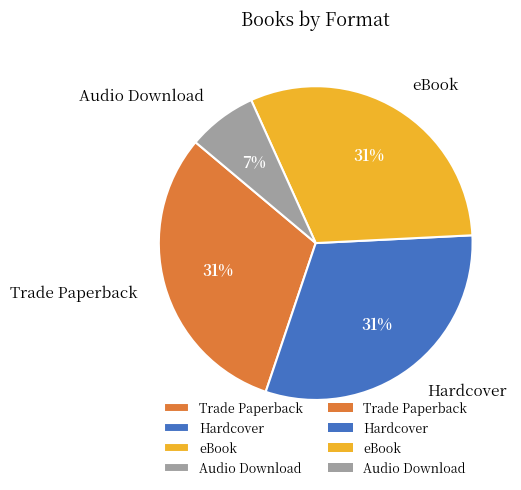

To the nearest percent, what is the combined percentage of Audio Download and eBook?

38%